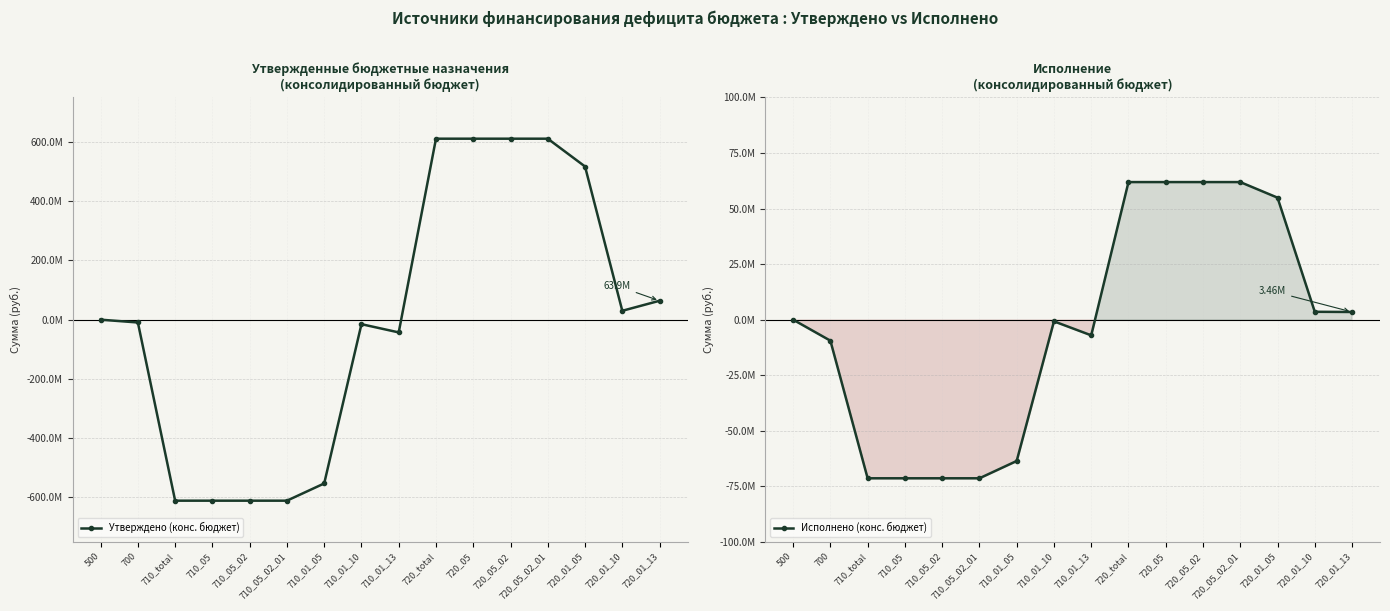

True or false: Исполнено (конс. бюджет) has more than 2 interior local peaks.

False